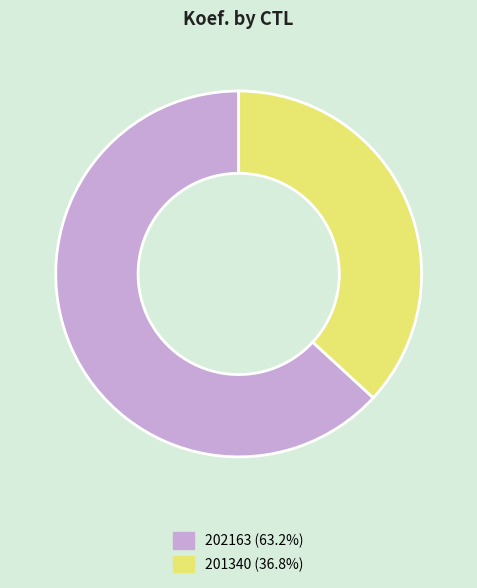

How many segments does this pie chart have?

2